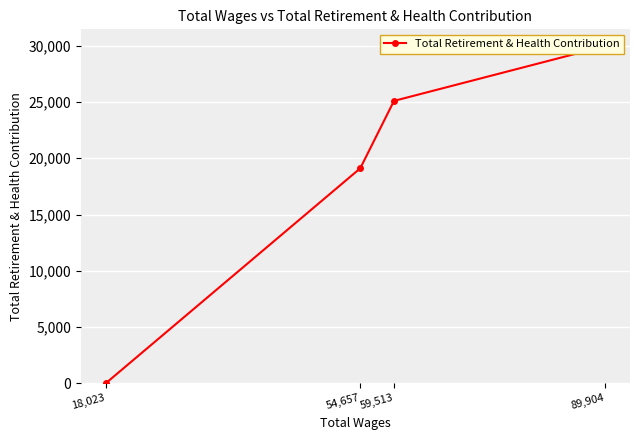

Rank the categories by value from lowest to highest.

18,023, 54,657, 59,513, 89,904